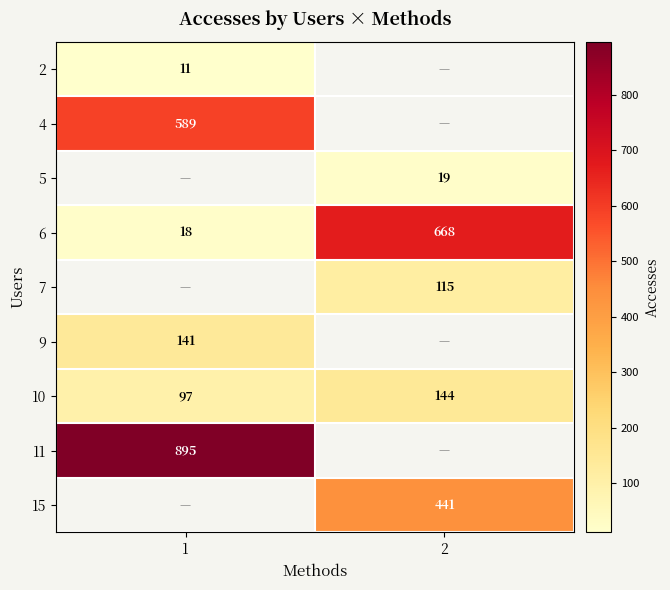

What is the difference between the highest and lowest values at 1?

884.0